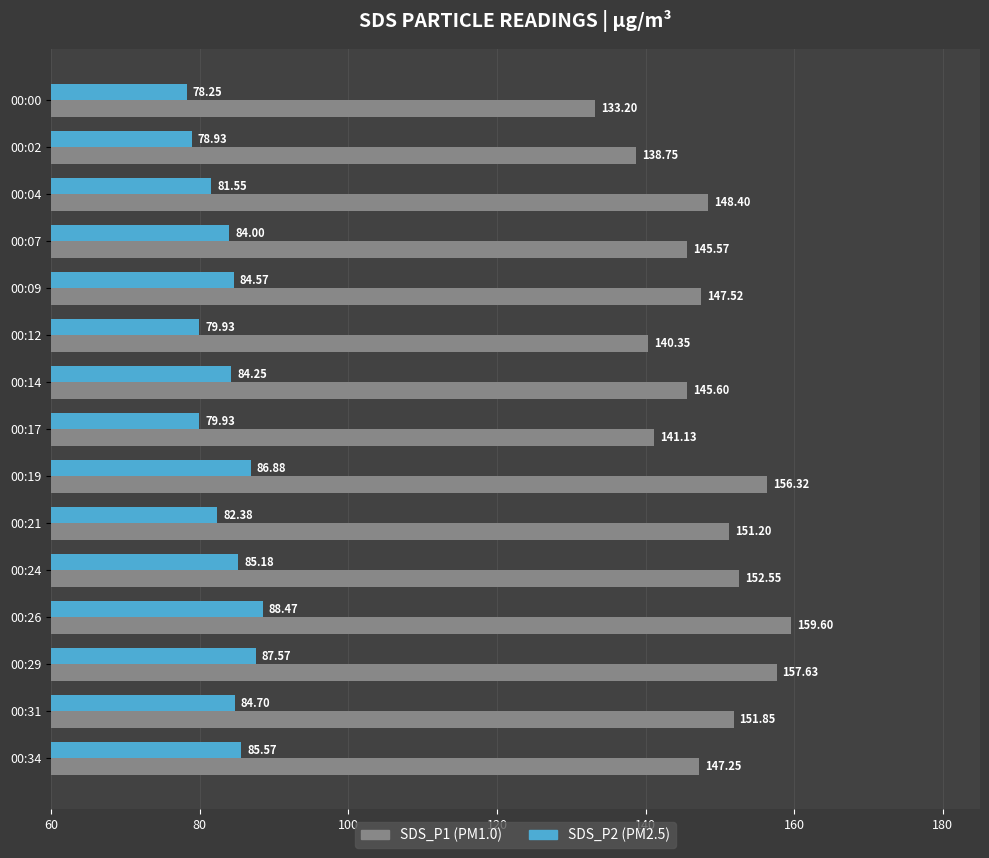

What is the spread (max minus min) of values at 00:34?

61.7